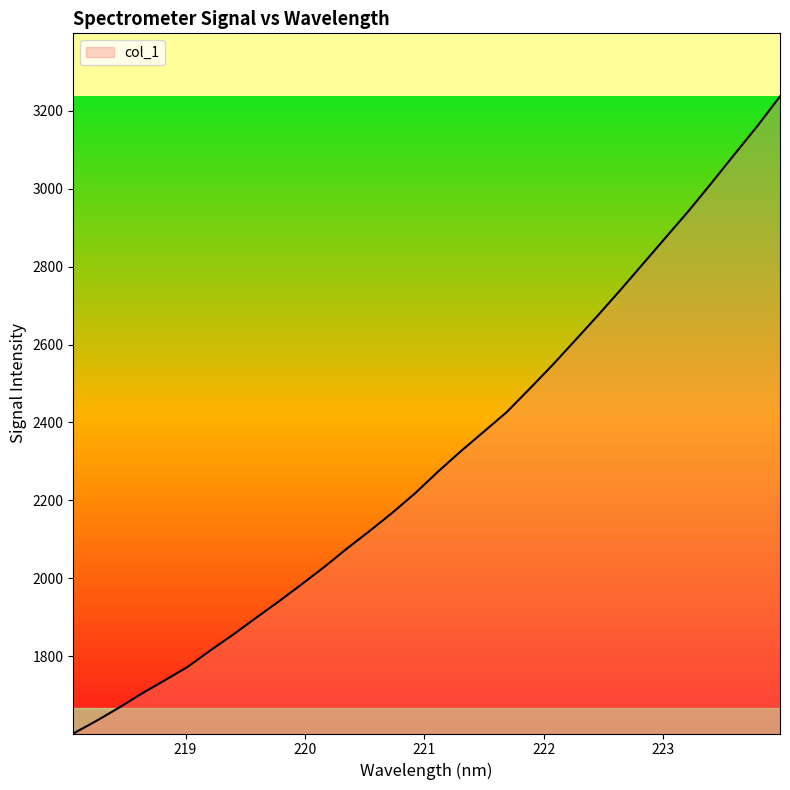

What is the difference between the maximum and minimum values?

1636.0